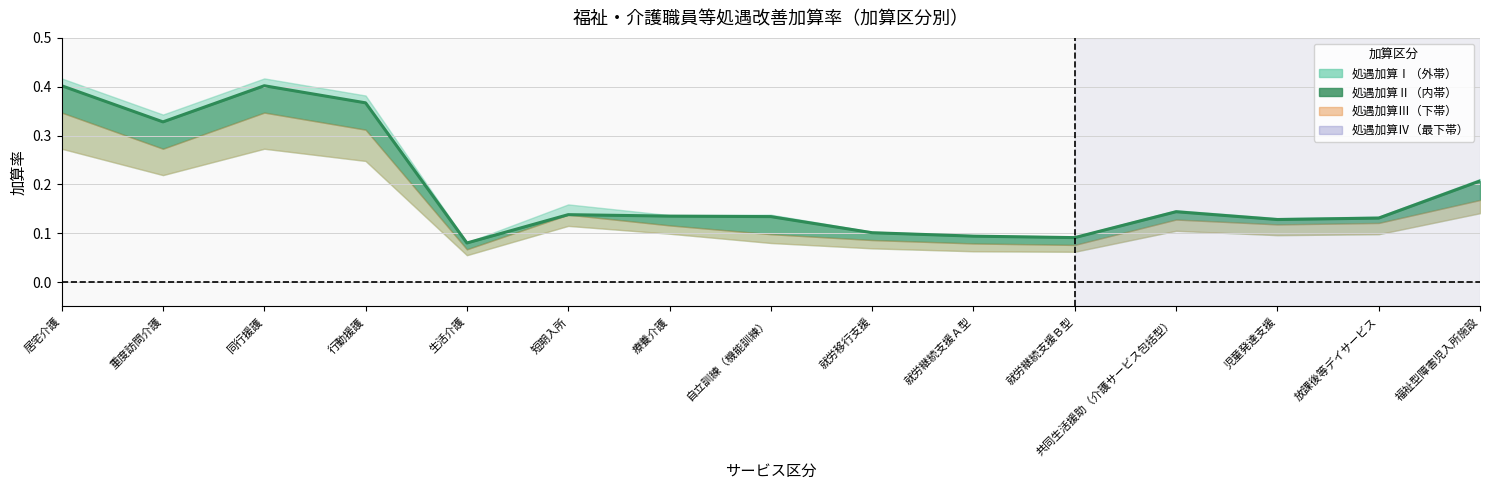

What is the change in value from 重度訪問介護 to 療養介護?

-0.2